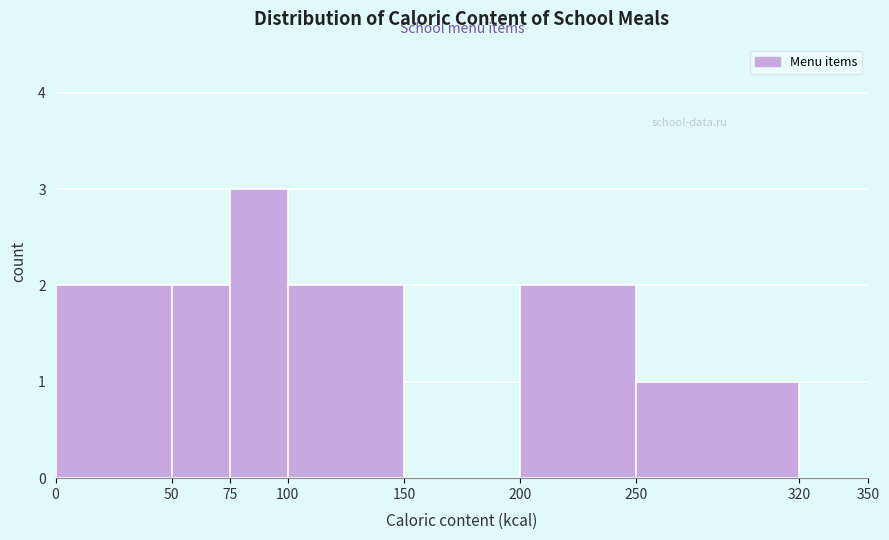

Reading left to right, transcribe this chart: for each bar, give the range it covers on the x-axis and its height. The values are not printed on the chart, so give them approximately, as read against the axis.

0 to 50: 2
50 to 75: 2
75 to 100: 3
100 to 150: 2
150 to 200: 0
200 to 250: 2
250 to 320: 1
320 to 350: 0